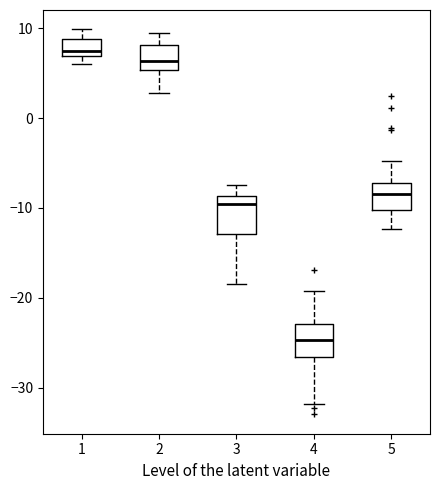

Which box has the highest median line?

1